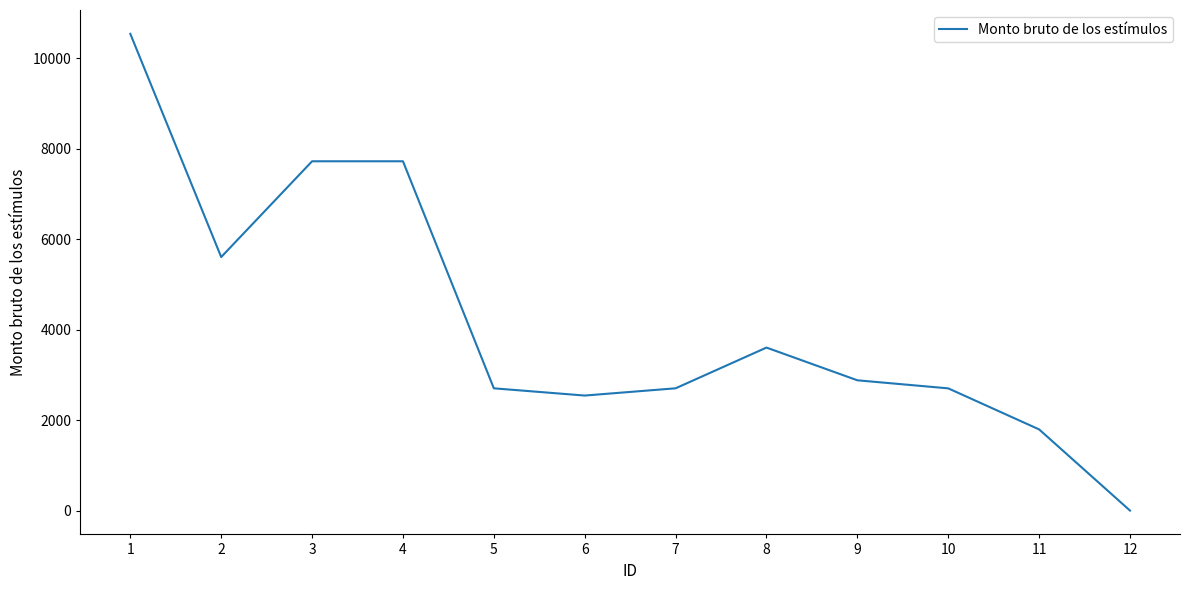

What is the ratio of the value at 9 to the value at 2?

0.5